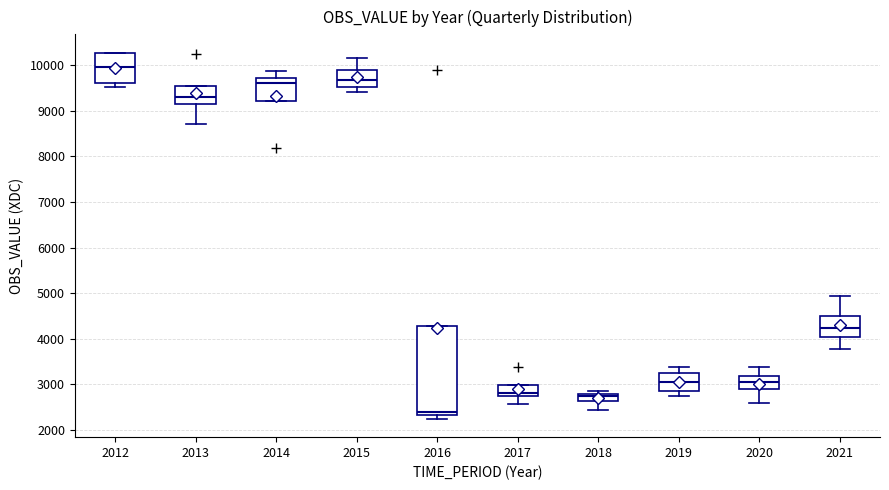

Which box has the lowest median line?

2016